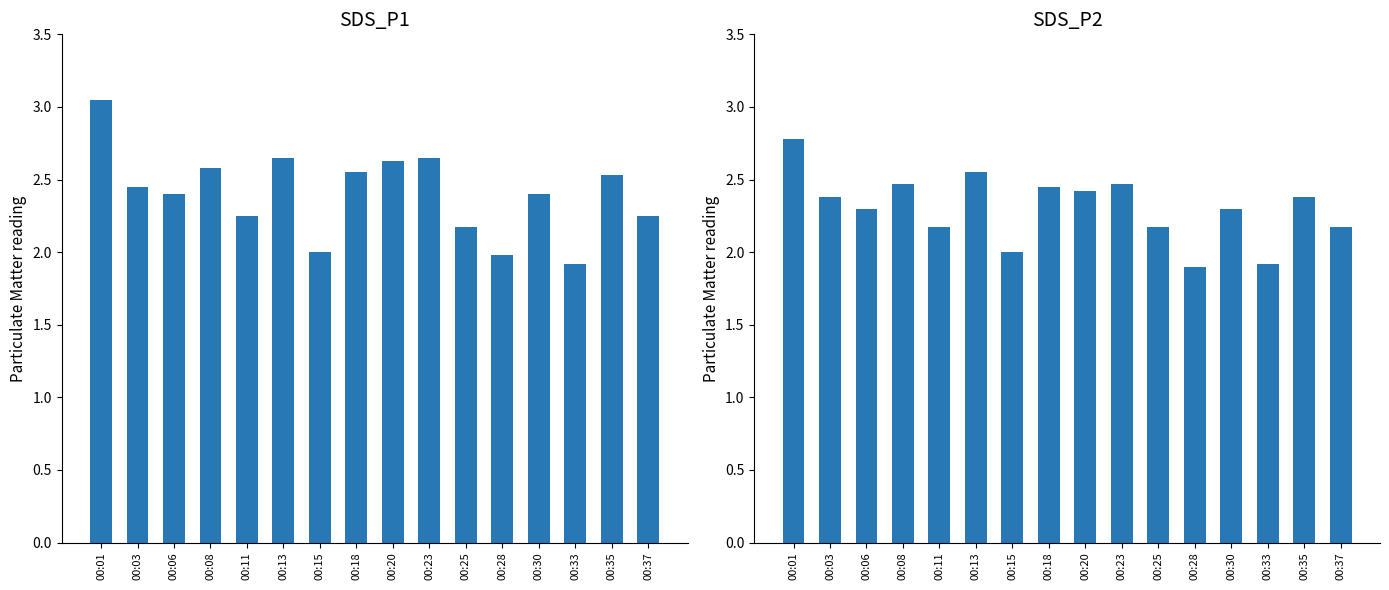

What is the spread (max minus min) of values at 00:06?

0.1